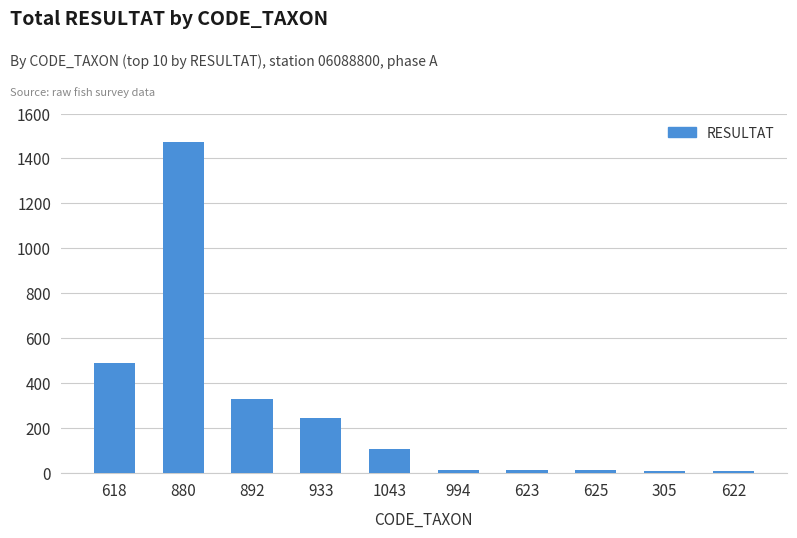

True or false: the data shows 730 at 880.

False